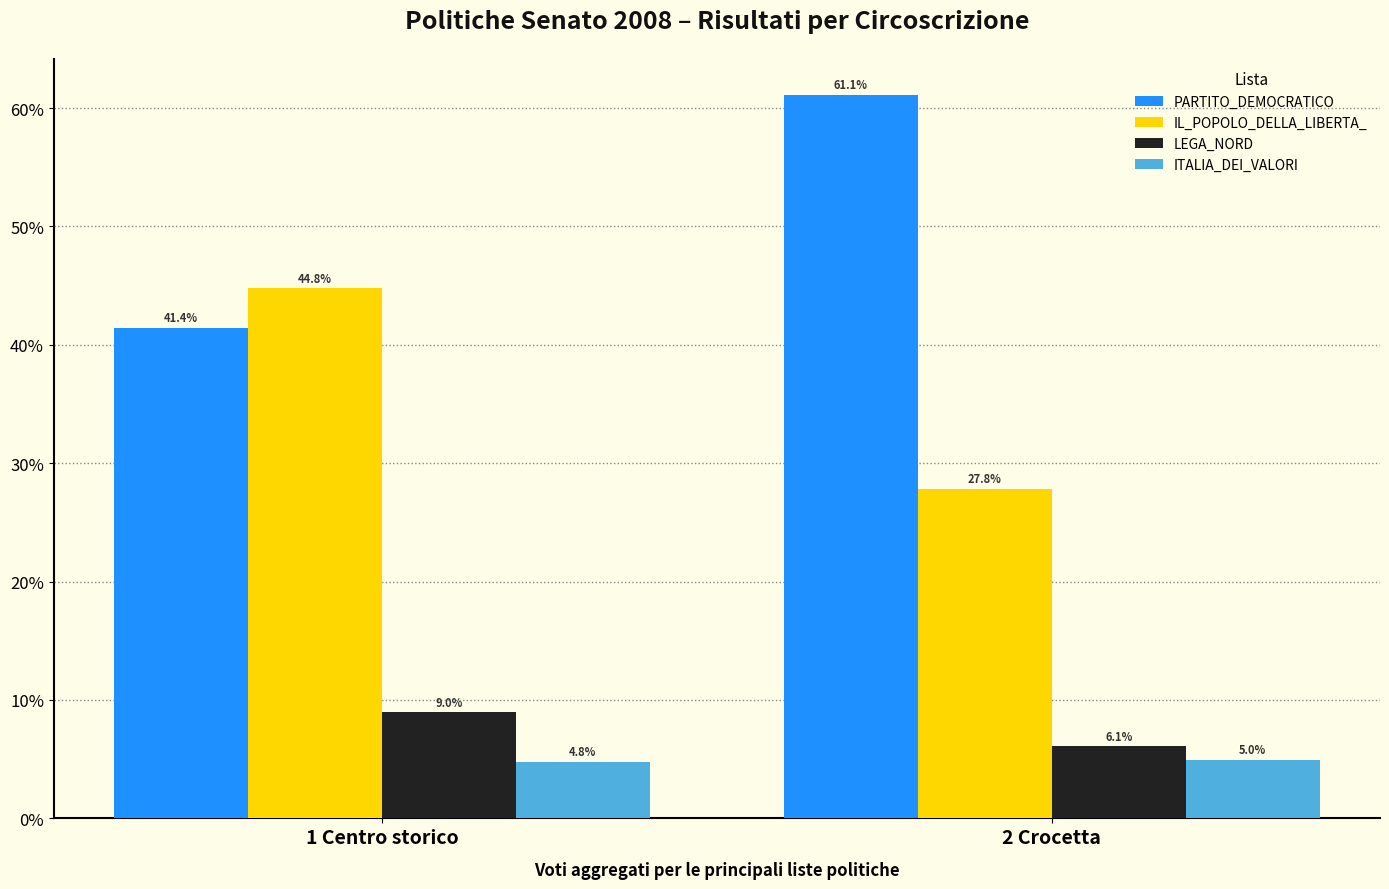

What is the label of the 2nd bar from the left?

2 Crocetta